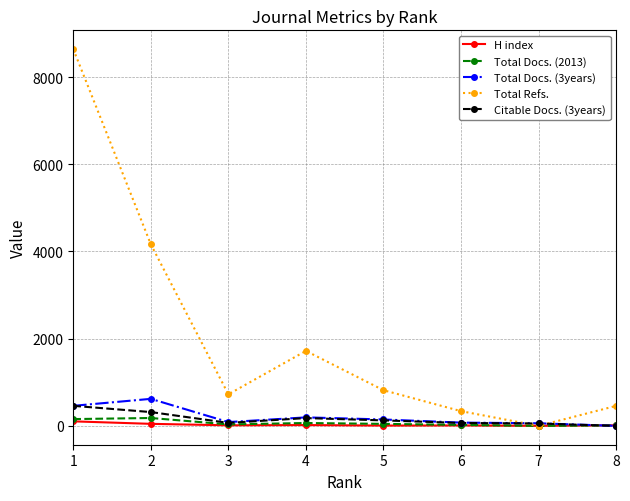

Does the chart have visible grid lines?

Yes